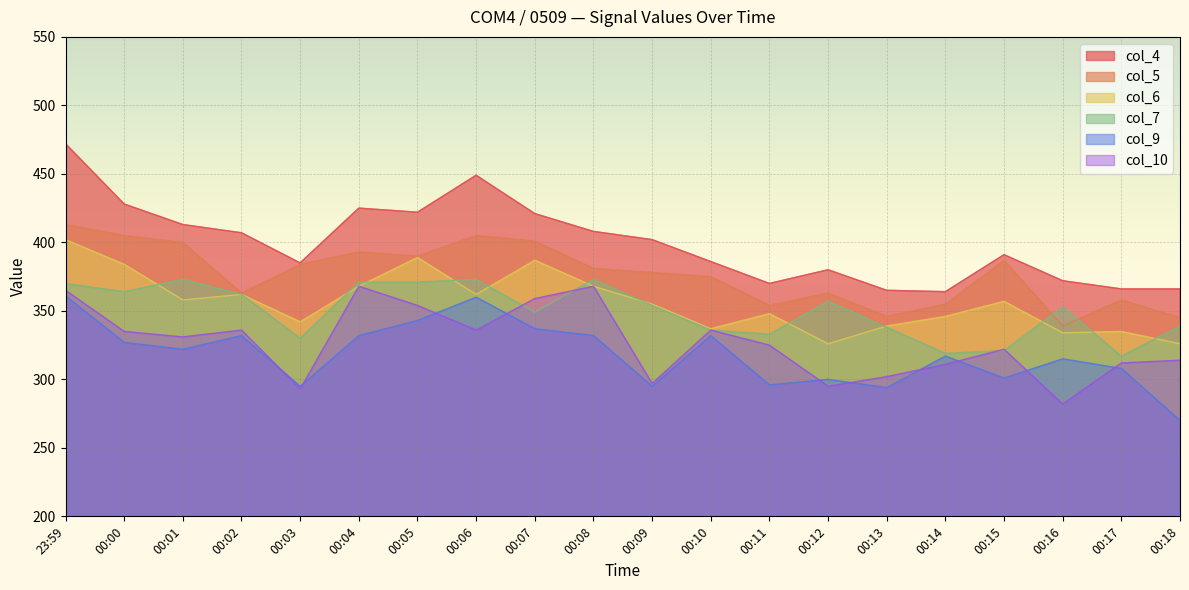

What value does the col_6 series have at 00:17?

335